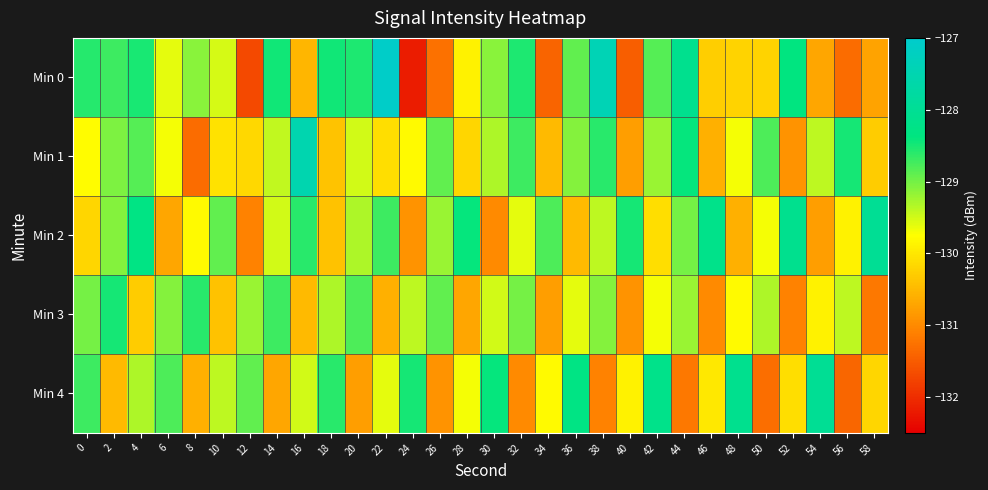

Between 42 and 18, which is larger?

18